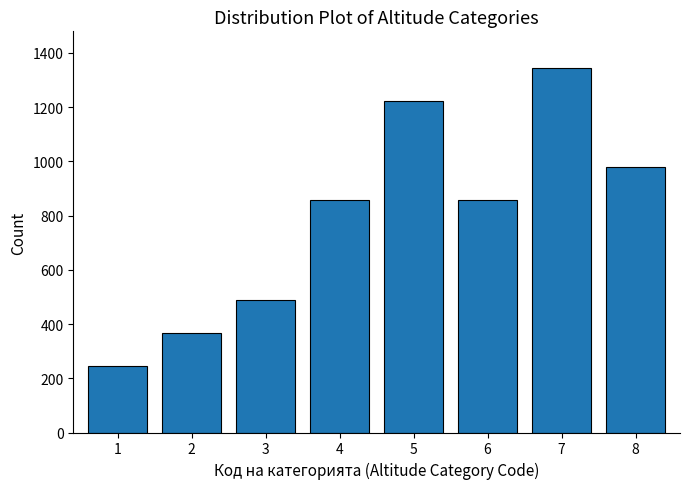

Reading left to right, what are all the values shown in this chart?

1=244	2=366	3=489	4=856	5=1223	6=856	7=1345	8=978